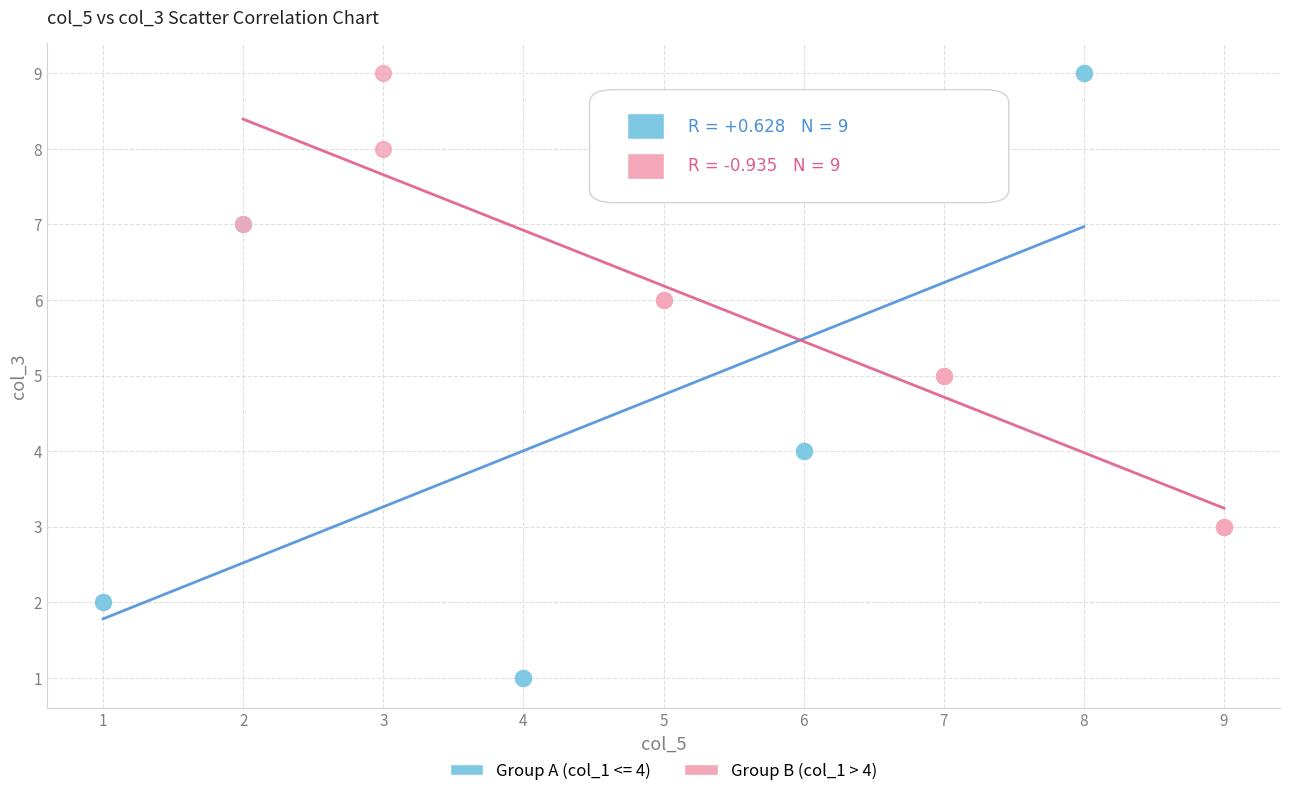

Which series has the largest Y range (max minus min)?

Group A (col_1 <= 4)